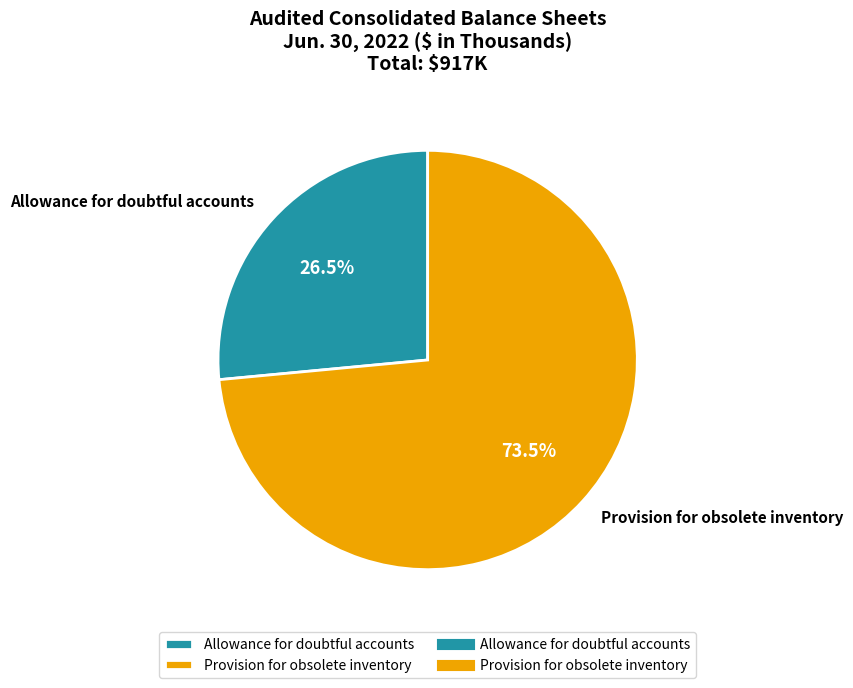

Which category has the biggest portion of the pie?

Provision for obsolete inventory